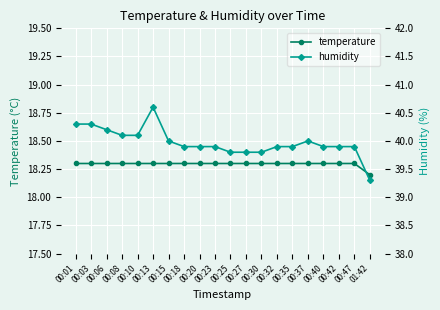

Where is the first local maximum for humidity?

00:13